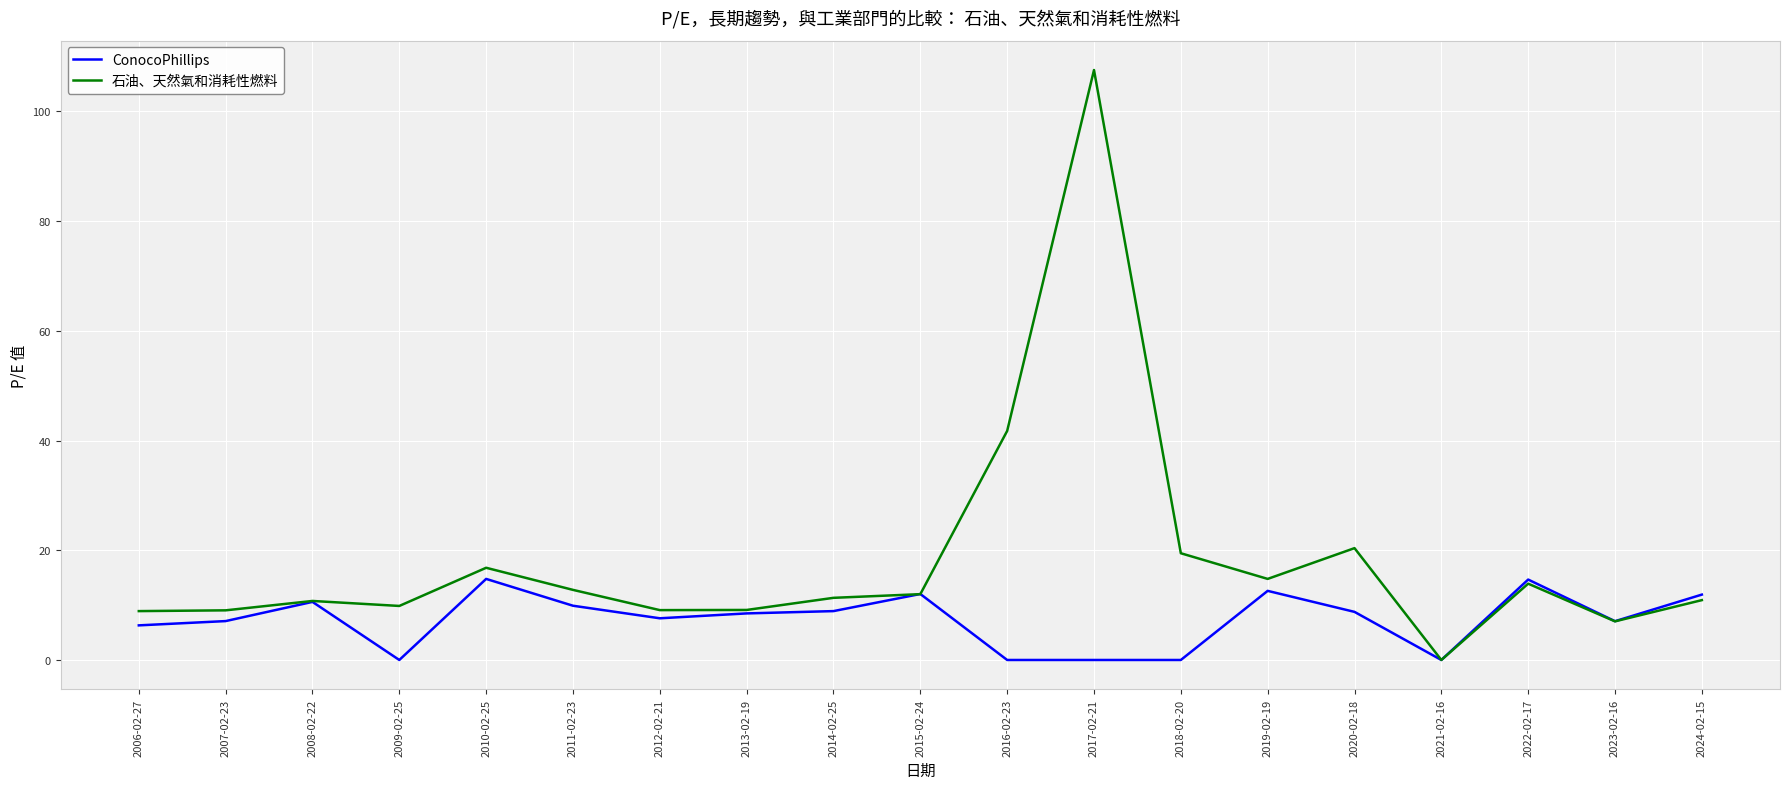

Read the 石油、天然氣和消耗性燃料 value at 2013-02-19.

9.1